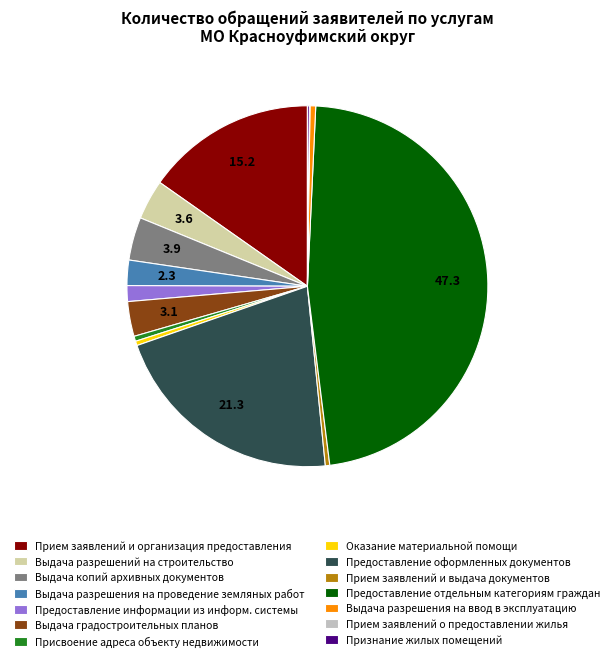

Does Предоставление отдельным категориям граждан represent more than half of the total?

No